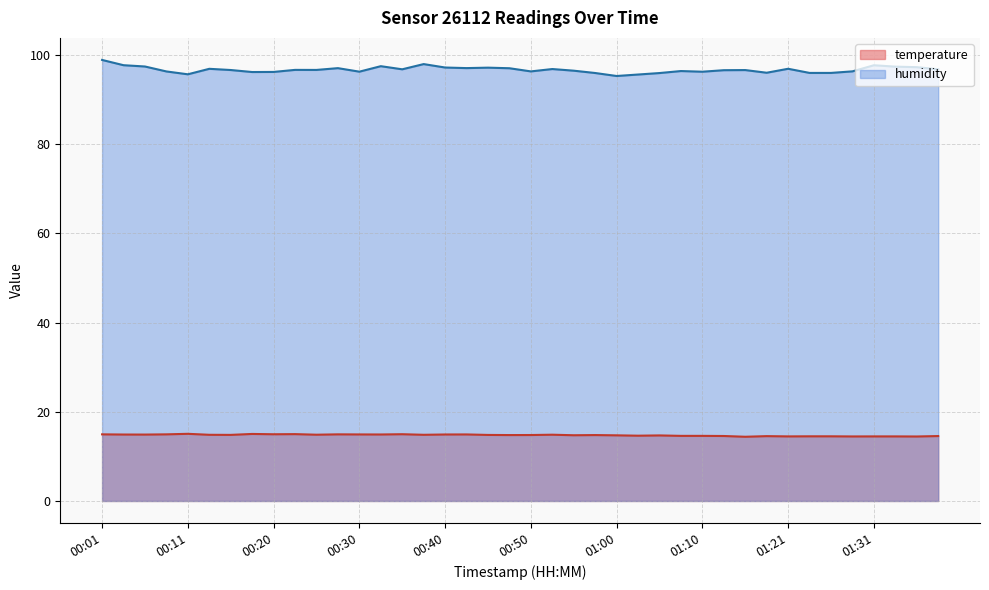

List the series in order of their peak value, highest first.

humidity, temperature